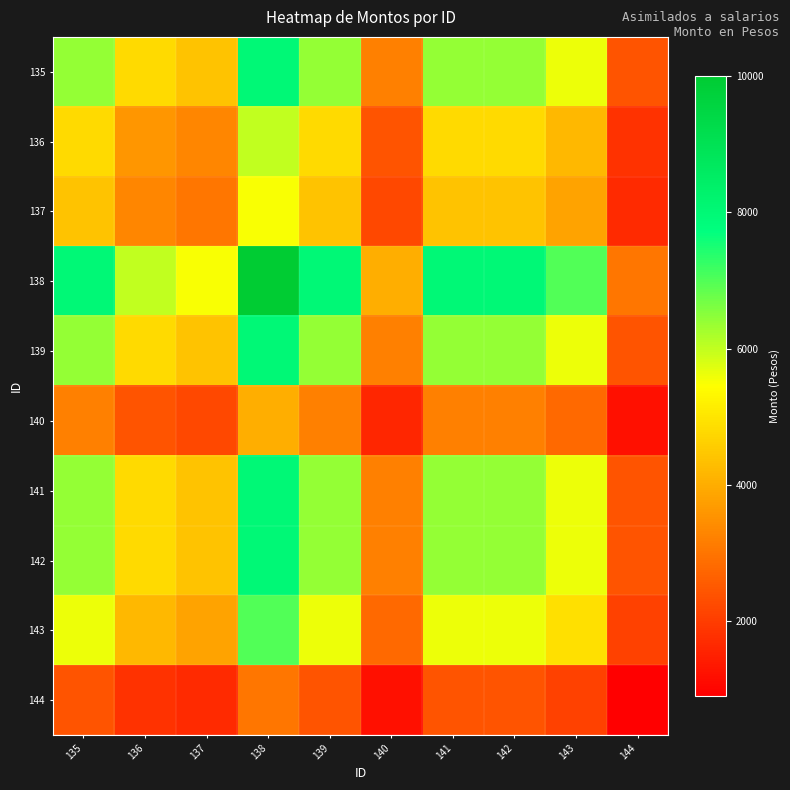

Between 135 and 136, which series saw the biggest shift?

138